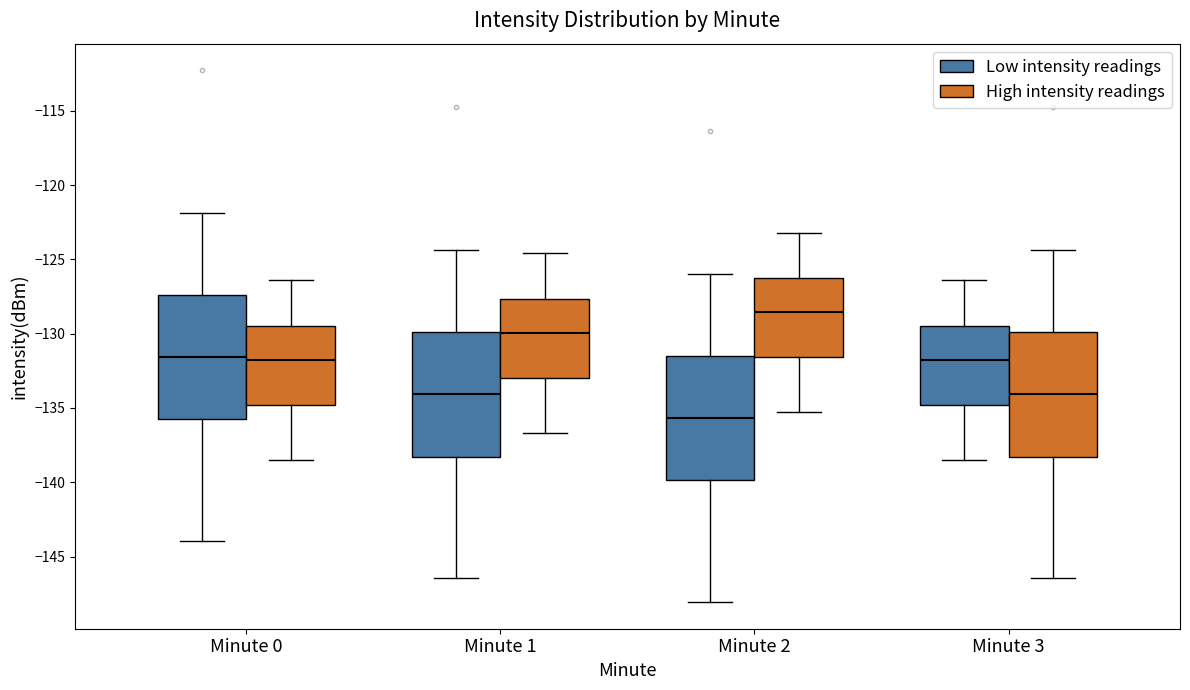

Reading left to right, read every box against the y-axis: the position of its median line, the range the box covers, and the ends of its whiskers. The values are not printed on the chart, so give them approximately, as read against the axis.

Minute 0 (Low intensity readings): median -131.5, box -136.0 to -127.5, whiskers -144.0 to -122.0
Minute 0 (High intensity readings): median -131.5, box -135.0 to -129.5, whiskers -138.5 to -126.5
Minute 1 (Low intensity readings): median -134.0, box -138.5 to -130.0, whiskers -146.5 to -124.5
Minute 1 (High intensity readings): median -130.0, box -133.0 to -127.5, whiskers -136.5 to -124.5
Minute 2 (Low intensity readings): median -135.5, box -140.0 to -131.5, whiskers -148.0 to -126.0
Minute 2 (High intensity readings): median -128.5, box -131.5 to -126.5, whiskers -135.5 to -123.0
Minute 3 (Low intensity readings): median -131.5, box -135.0 to -129.5, whiskers -138.5 to -126.5
Minute 3 (High intensity readings): median -134.0, box -138.5 to -130.0, whiskers -146.5 to -124.5